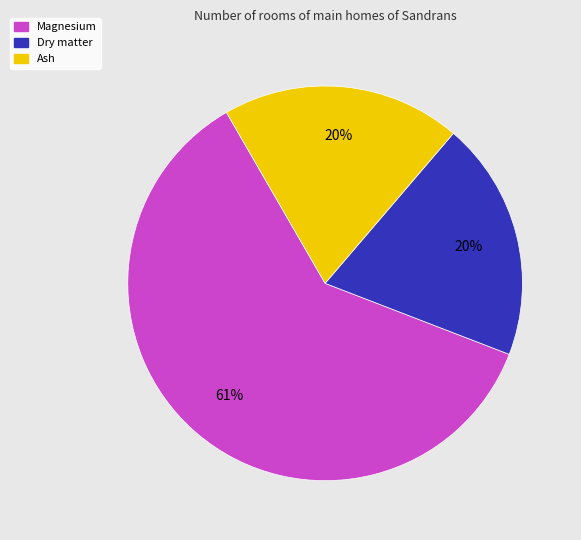

Does any single category account for the majority?

Yes